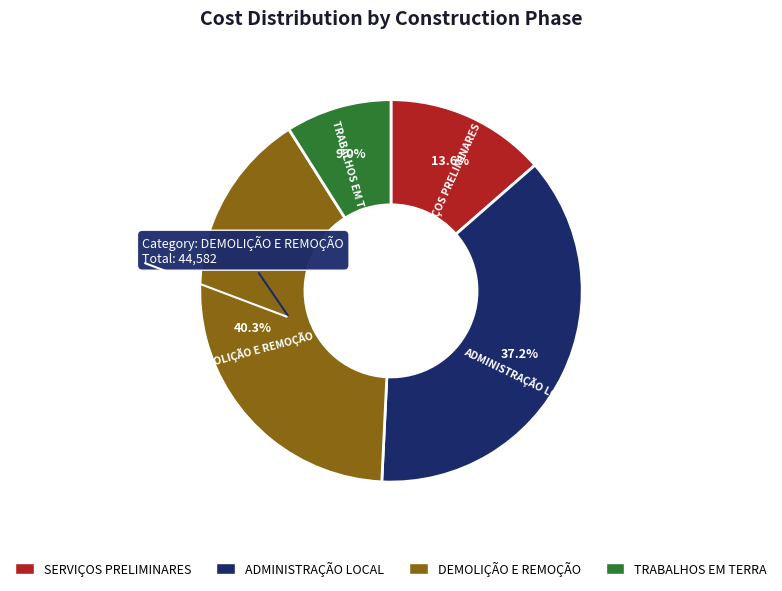

Is there a majority slice in this chart?

No